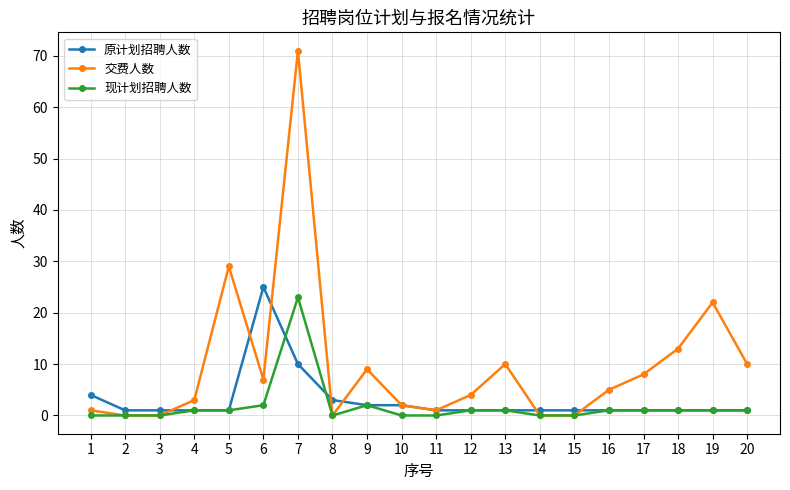

What is the sum of all 原计划招聘人数 values?

60